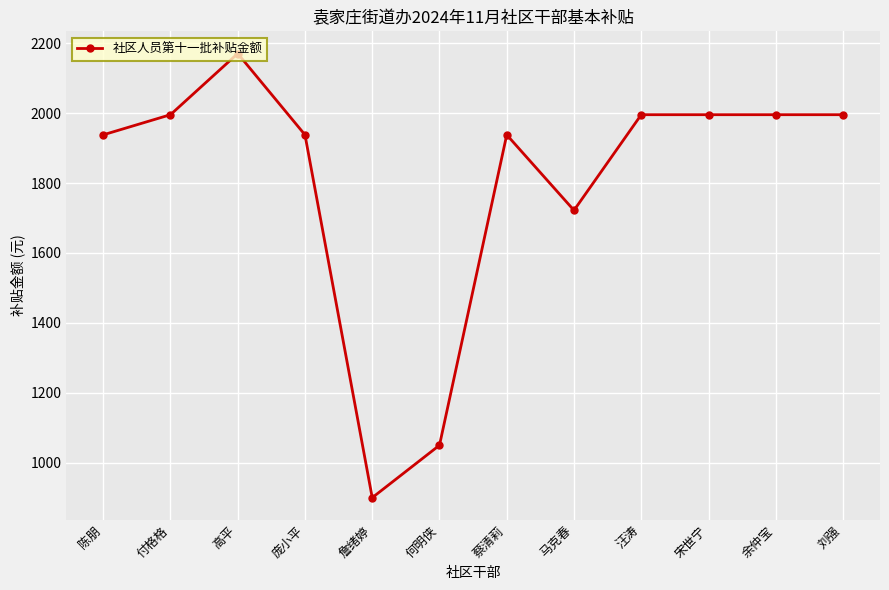

At which category does the data reach its first local peak?

高平